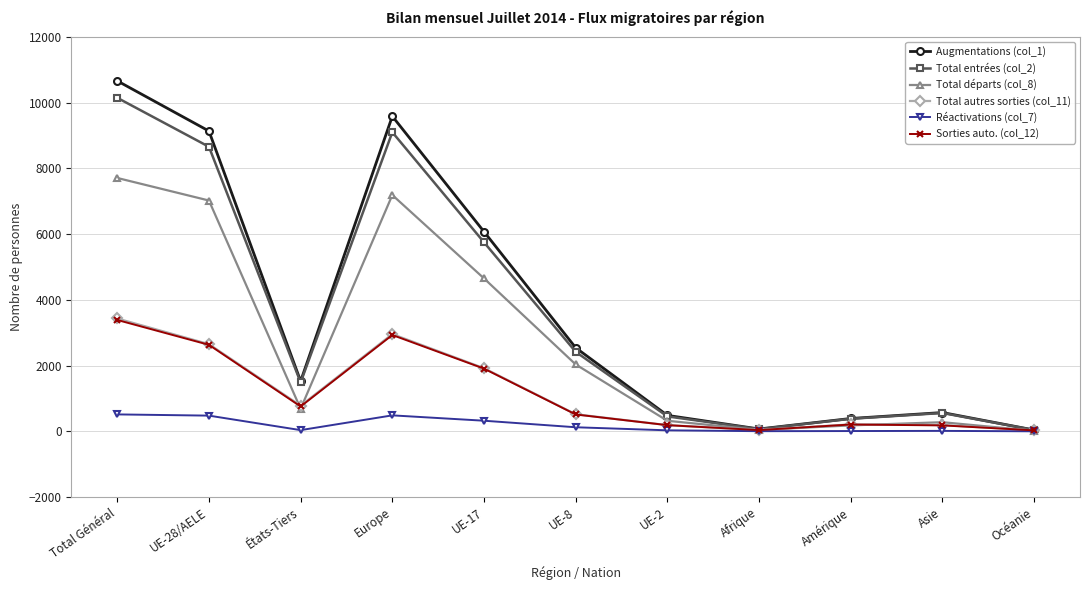

What position from the right is Asie?

2